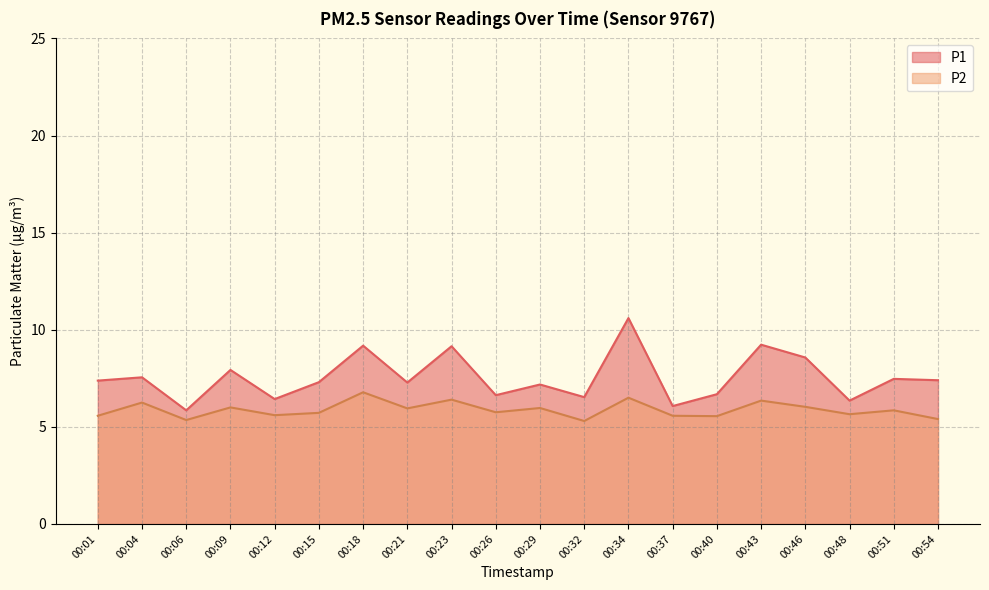

Reading left to right, extract all data points from this chart.

P1: 7.4	7.5	5.8	7.9	6.4	7.3	9.2	7.3	9.2	6.6	7.2	6.5	10.6	6.1	6.7	9.2	8.6	6.3	7.5	7.4
P2: 5.6	6.2	5.3	6.0	5.6	5.7	6.8	6.0	6.4	5.8	6.0	5.3	6.5	5.6	5.5	6.3	6.0	5.7	5.8	5.4